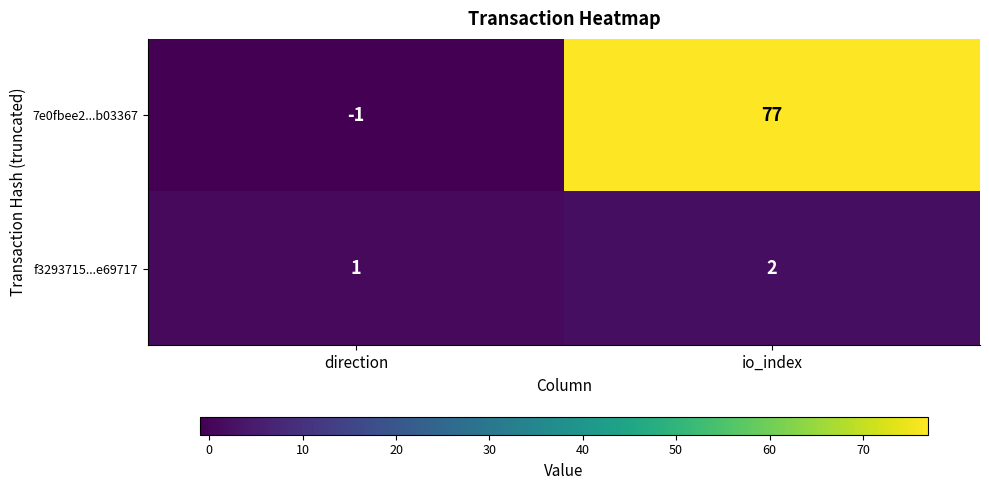

What is the sum of the 7e0fbee2...b03367 values at direction and io_index?

76